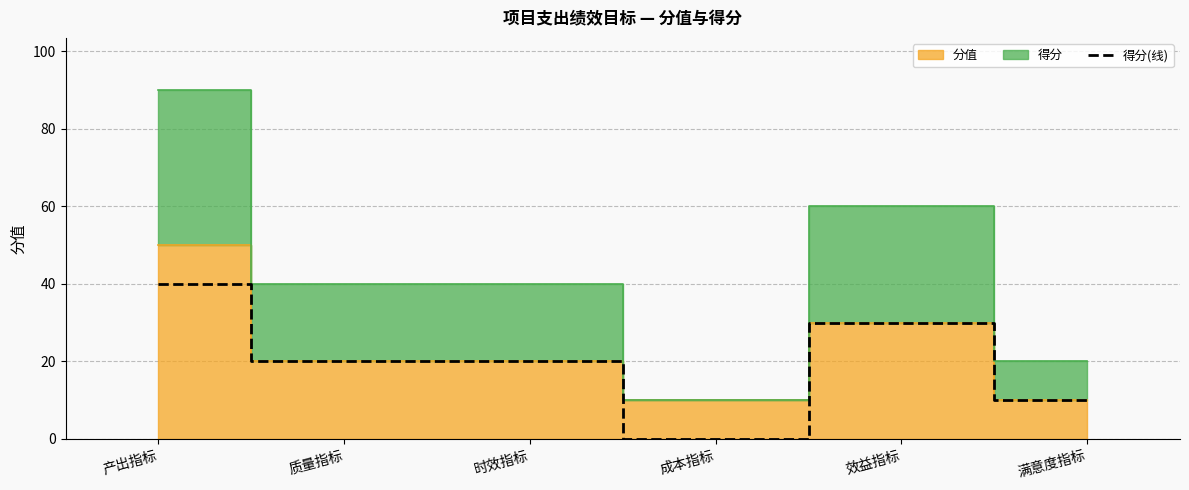

What is the difference between the values at 效益指标 and 成本指标?

30